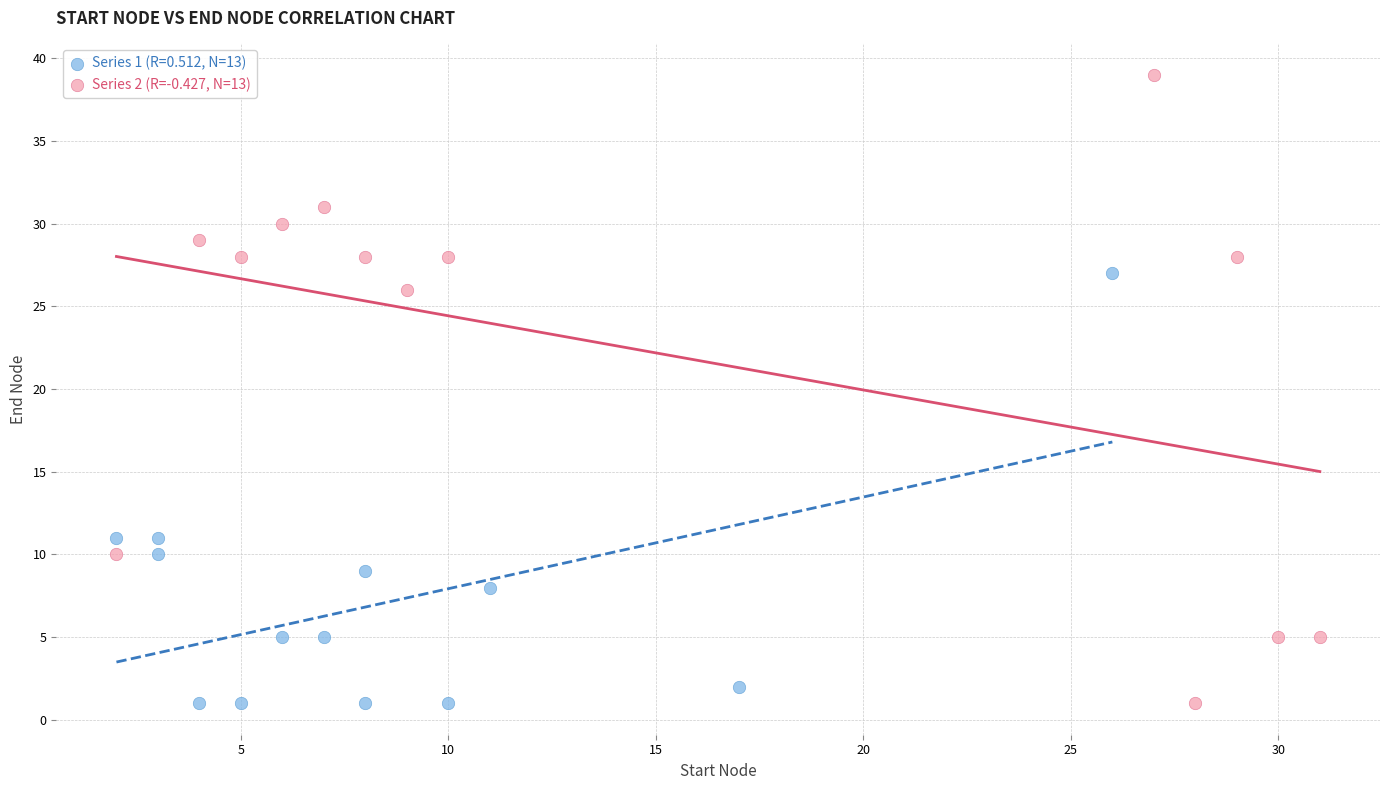

Which series has the widest spread of Y values?

Series 2 (R=-0.427, N=13)